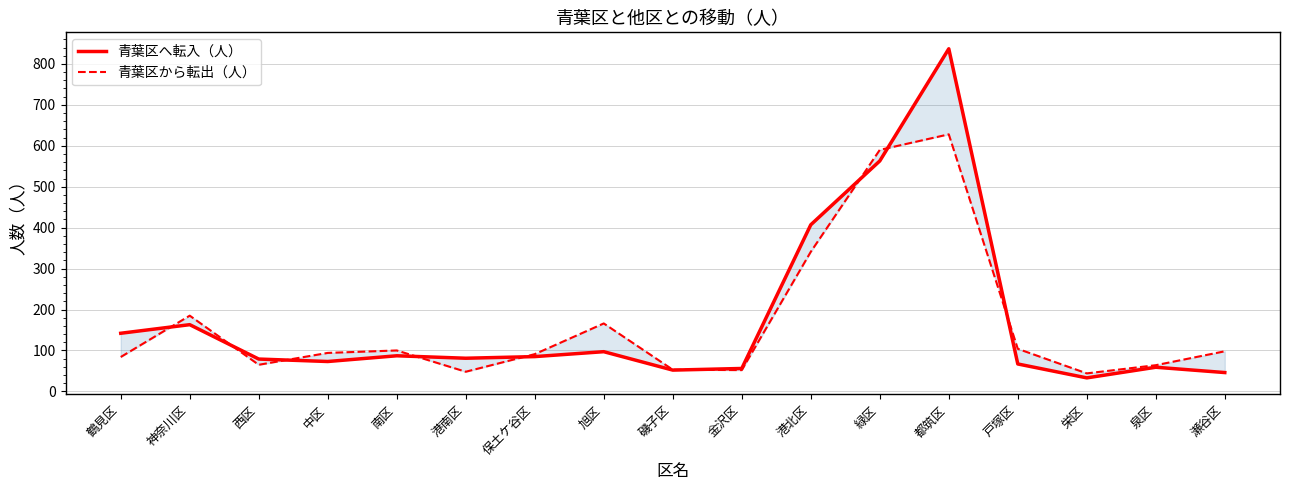

Between 神奈川区 and 磯子区, which series saw the biggest shift?

青葉区から転出（人）